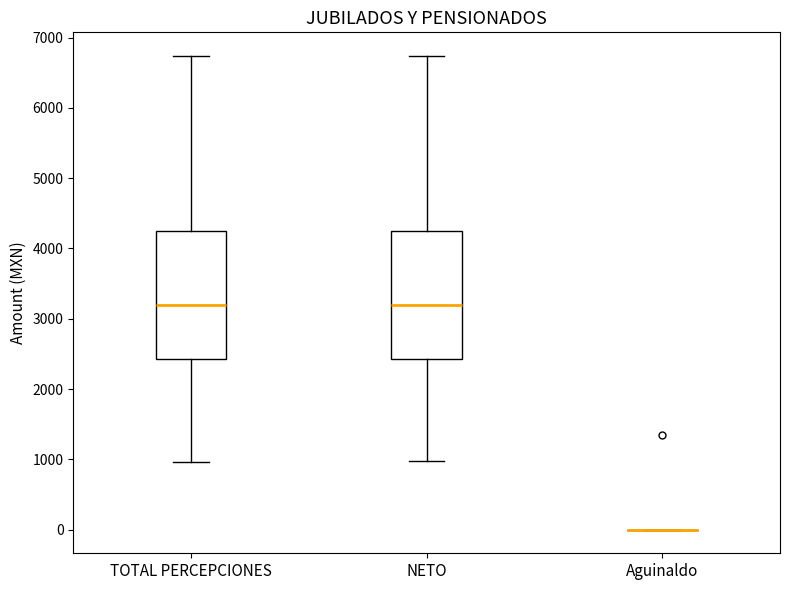

Reading left to right, read every box against the y-axis: the position of its median line, the range the box covers, and the ends of its whiskers. The values are not printed on the chart, so give them approximately, as read against the axis.

TOTAL PERCEPCIONES: median 3200, box 2400 to 4300, whiskers 1000 to 6700
NETO: median 3200, box 2400 to 4300, whiskers 1000 to 6700
Aguinaldo: box collapsed to a line at 0, whiskers 0 to 0